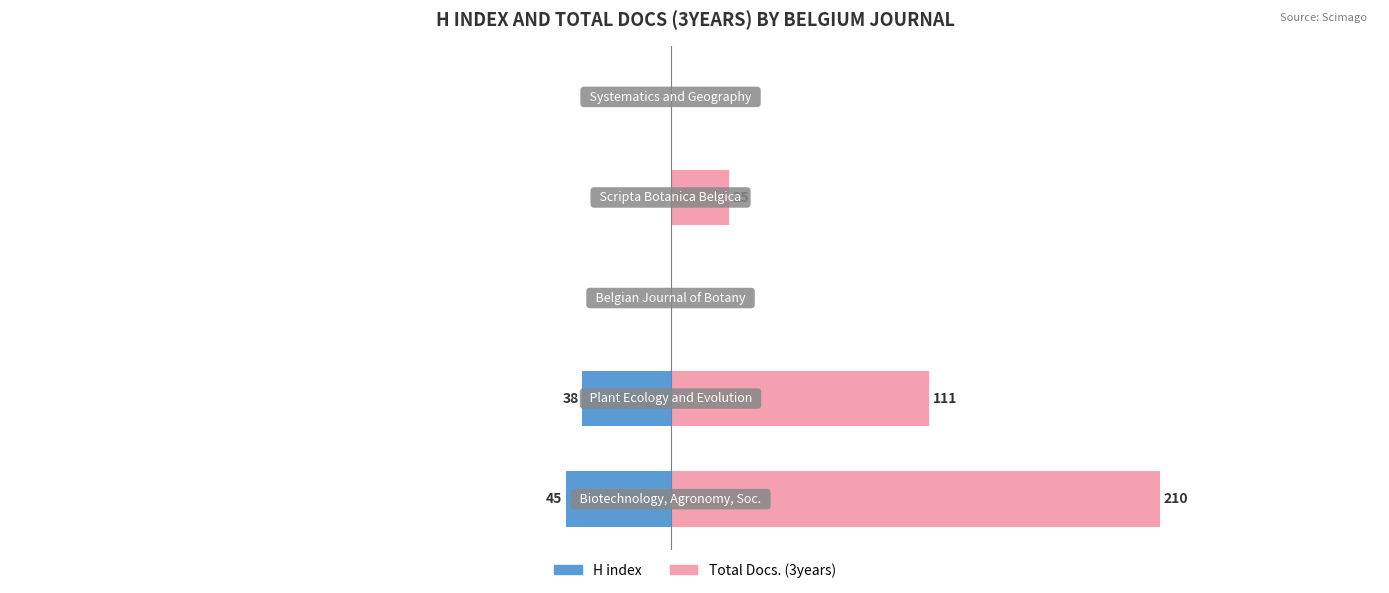

Rank the series at 0 from highest to lowest value.

Total Docs. (3years), H index